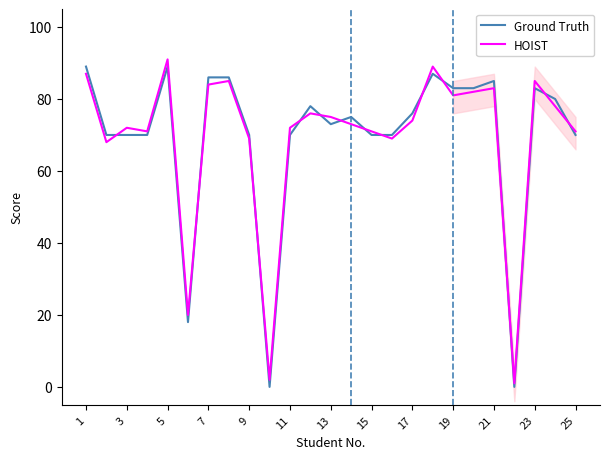

How many categories are shown in the chart?

25